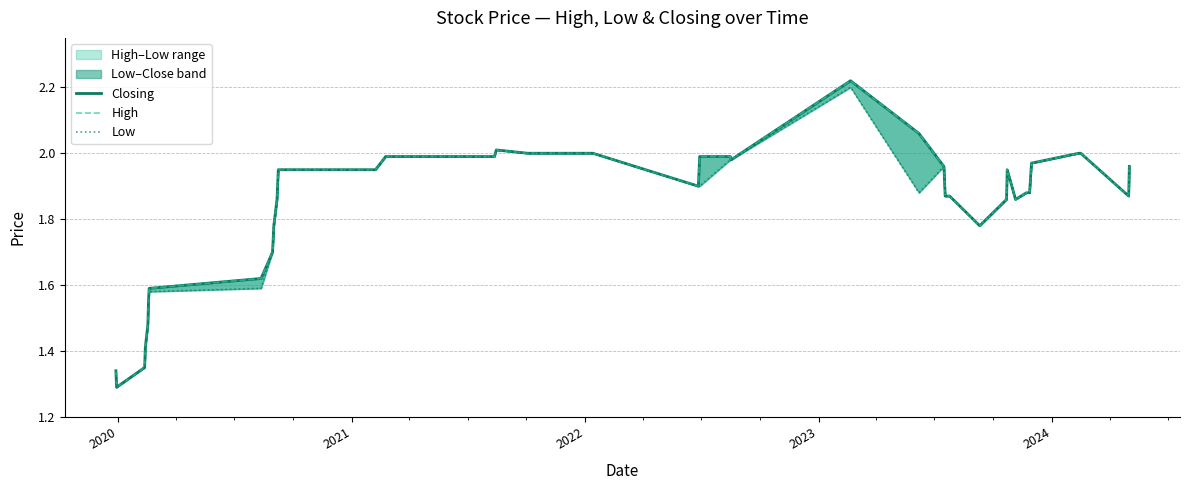

What is the maximum value for High?

2.2